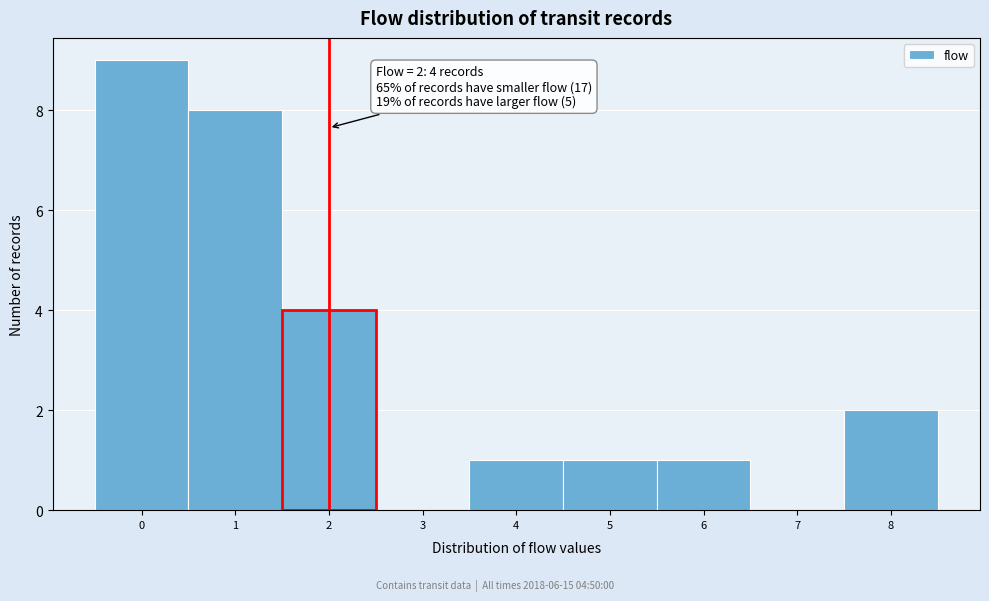

Which range on the x-axis has the tallest bar?

-0.5 to 0.5